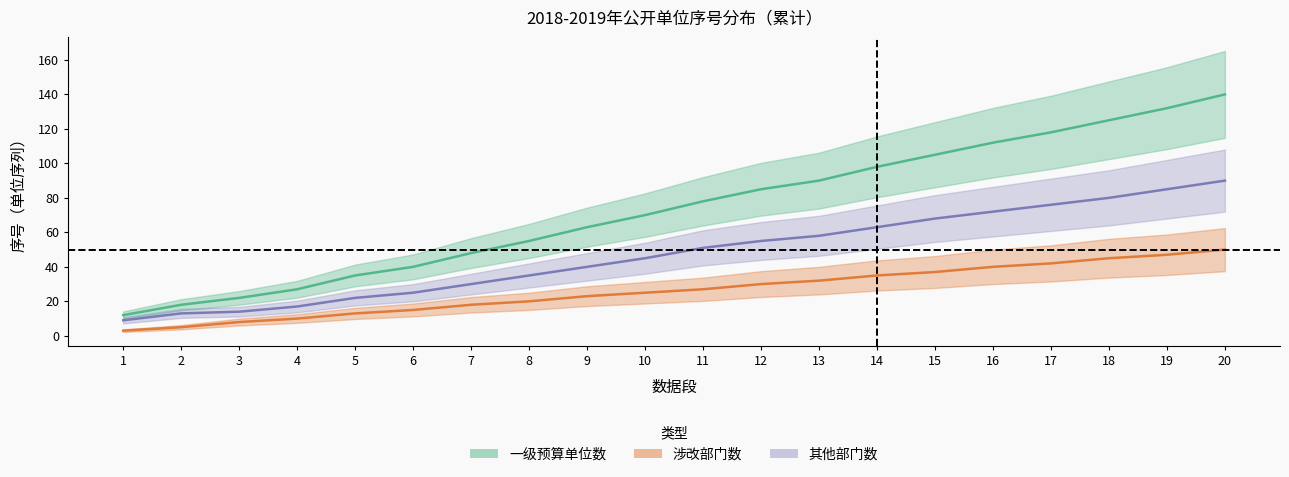

Between 4 and 15, which series saw the biggest shift?

教科文处